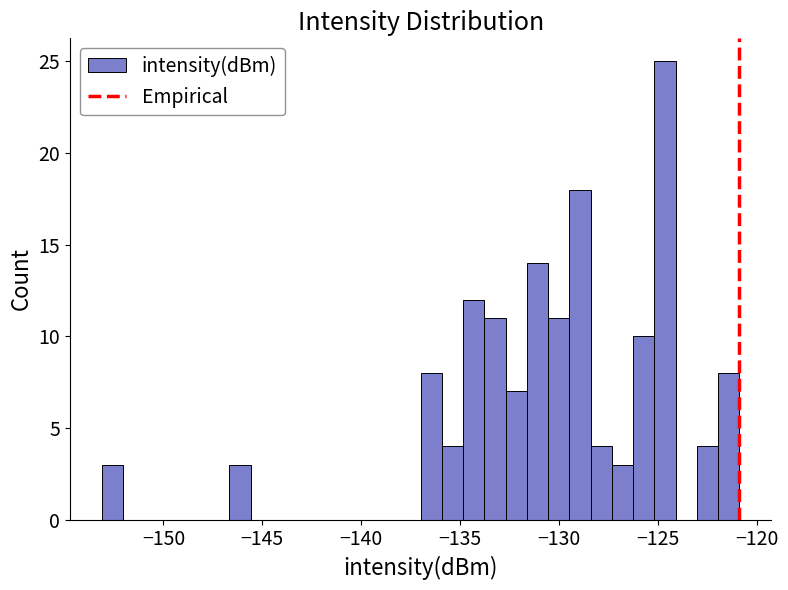

Read against the x-axis, roughly where is the centre of the tallest bar?

-124.5